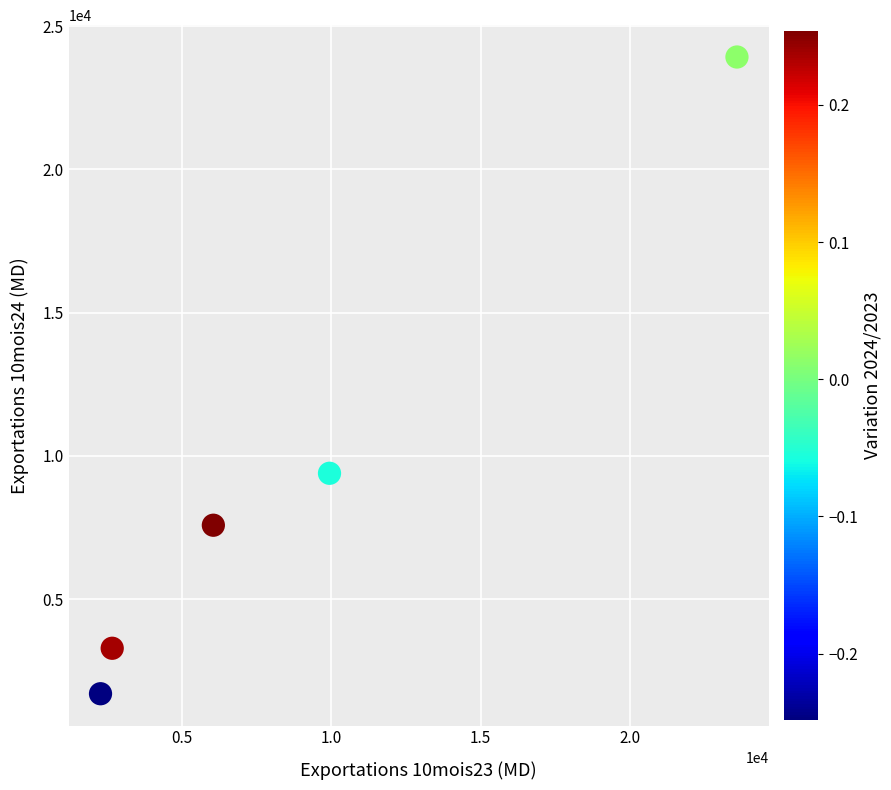

What is the average X value?

8899.1